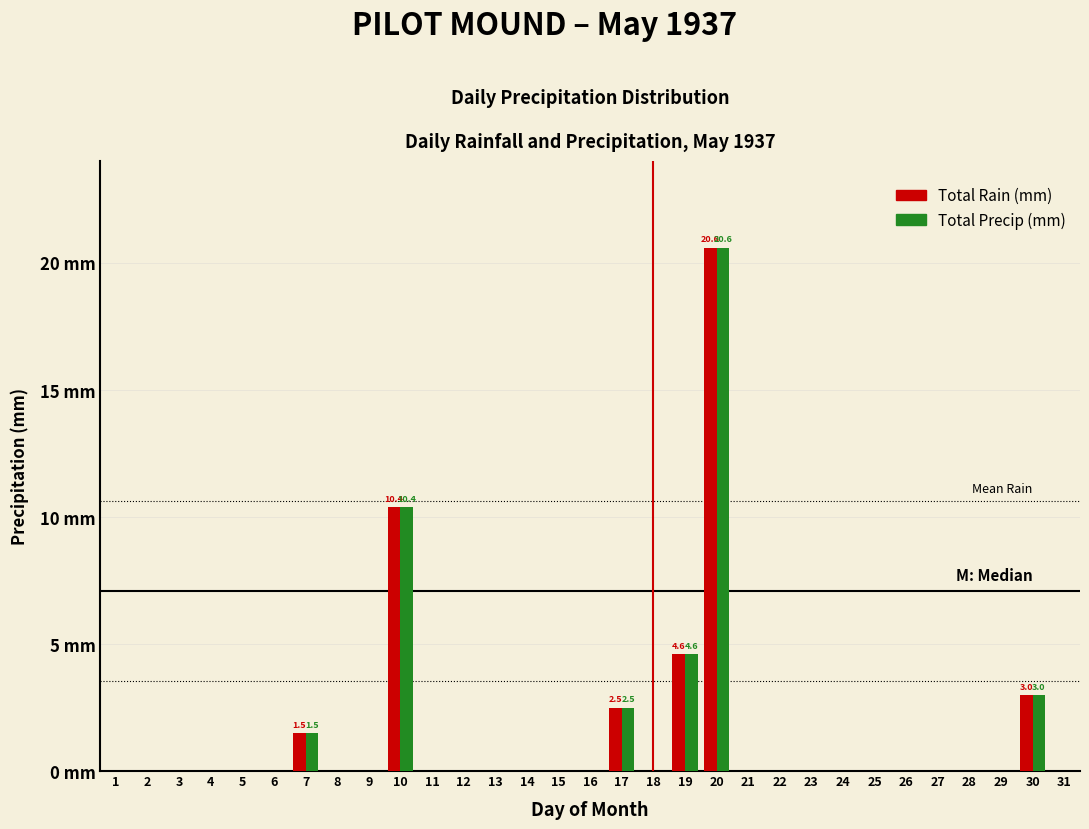

What are all the series names shown in the legend?

Total Rain (mm), Total Precip (mm)